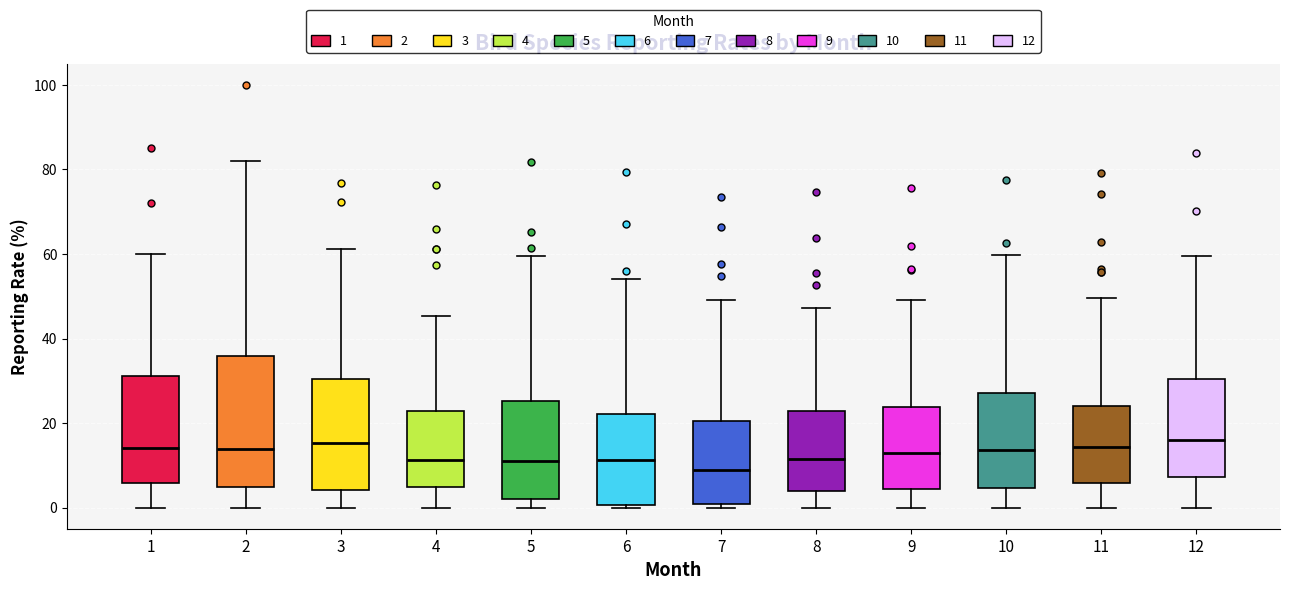

Reading left to right, read every box against the y-axis: the position of its median line, the range the box covers, and the ends of its whiskers. The values are not printed on the chart, so give them approximately, as read against the axis.

1: median 14, box 6 to 32, whiskers 0 to 60
2: median 14, box 4 to 36, whiskers 0 to 82
3: median 16, box 4 to 30, whiskers 0 to 62
4: median 12, box 4 to 22, whiskers 0 to 46
5: median 12, box 2 to 26, whiskers 0 to 60
6: median 12, box 0 to 22, whiskers 0 (just below the box's lower edge) to 54
7: median 10, box 0 to 20, whiskers 0 (just below the box's lower edge) to 50
8: median 12, box 4 to 22, whiskers 0 to 48
9: median 14, box 4 to 24, whiskers 0 to 50
10: median 14, box 4 to 28, whiskers 0 to 60
11: median 14, box 6 to 24, whiskers 0 to 50
12: median 16, box 8 to 30, whiskers 0 to 60